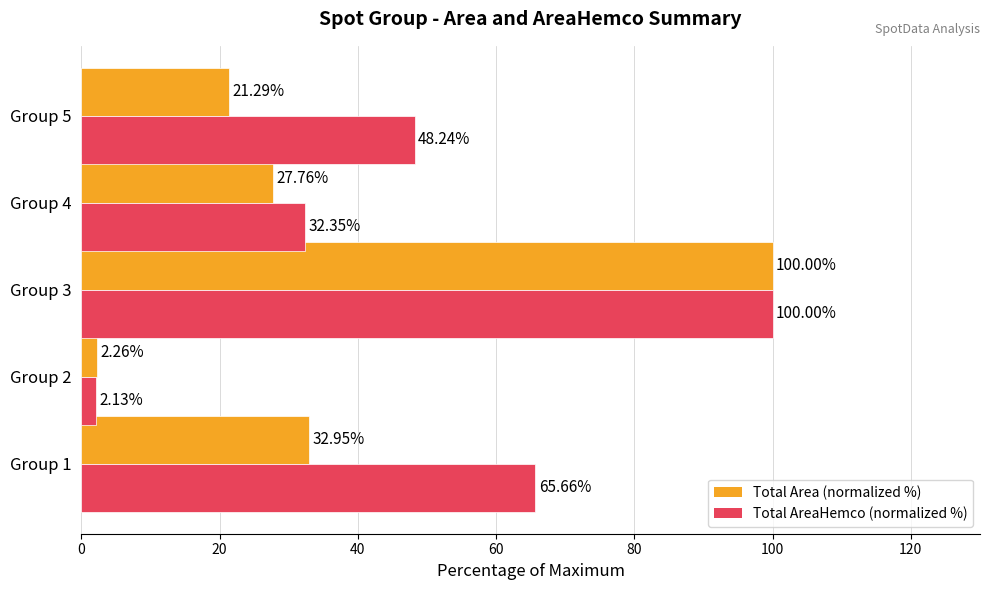

What is the difference between the maximum and minimum values in the Total AreaHemco (normalized %) series?

97.9